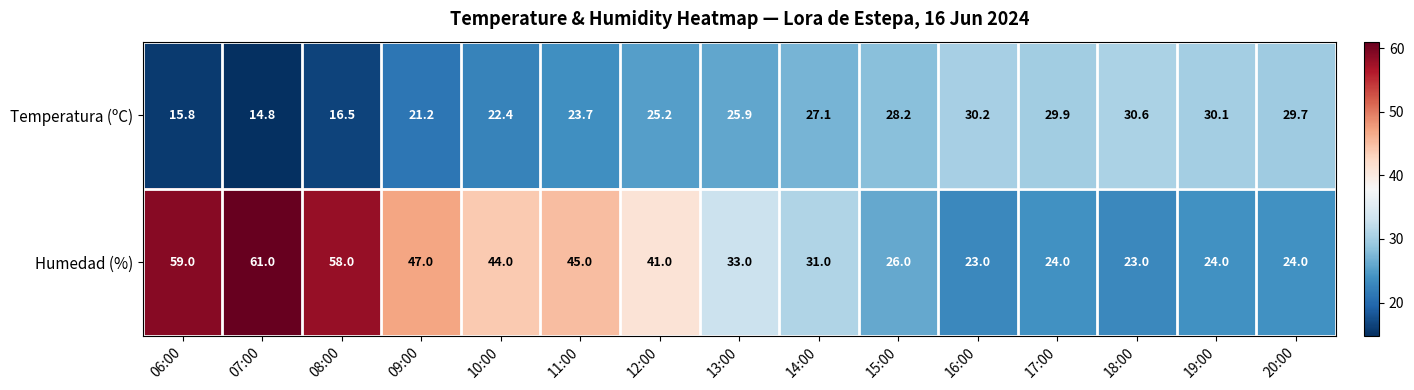

What is the highest value of the Temperatura (ºC) series?

30.6